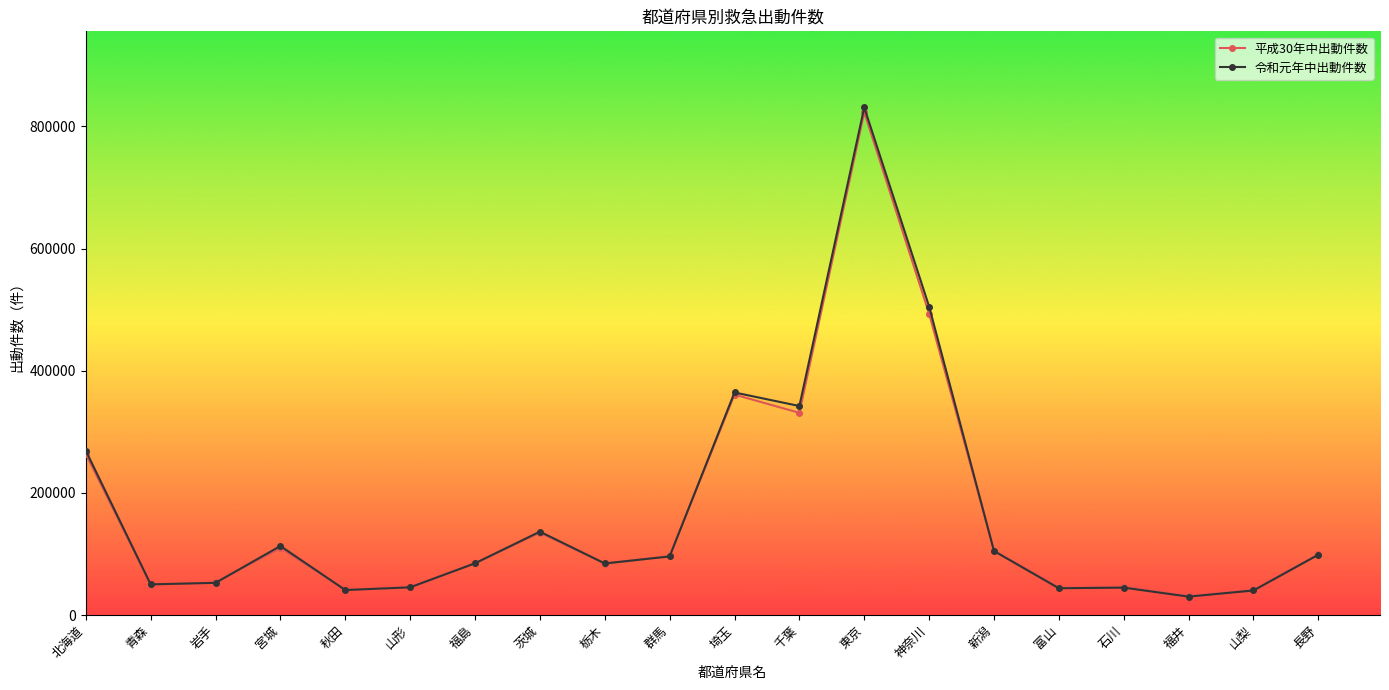

What is the spread (max minus min) of values at 青森?

522